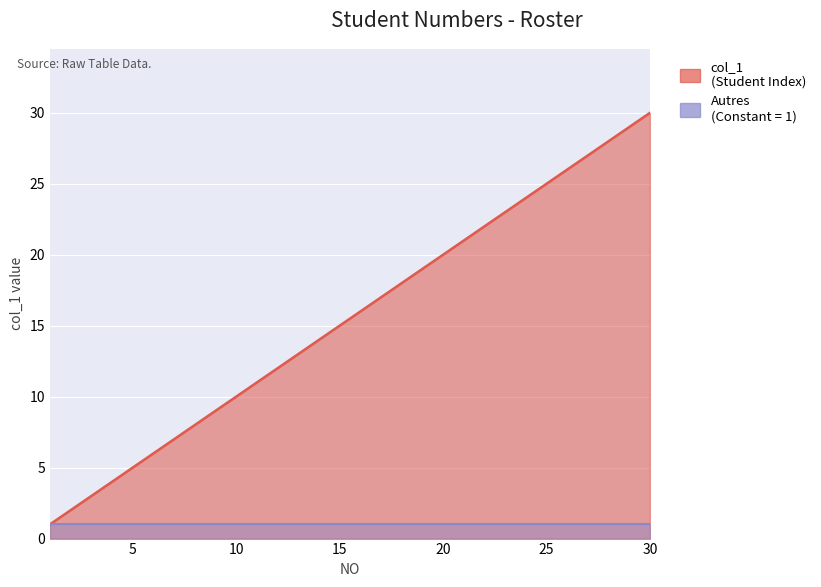

What is the value of the 12th point from the left?

12